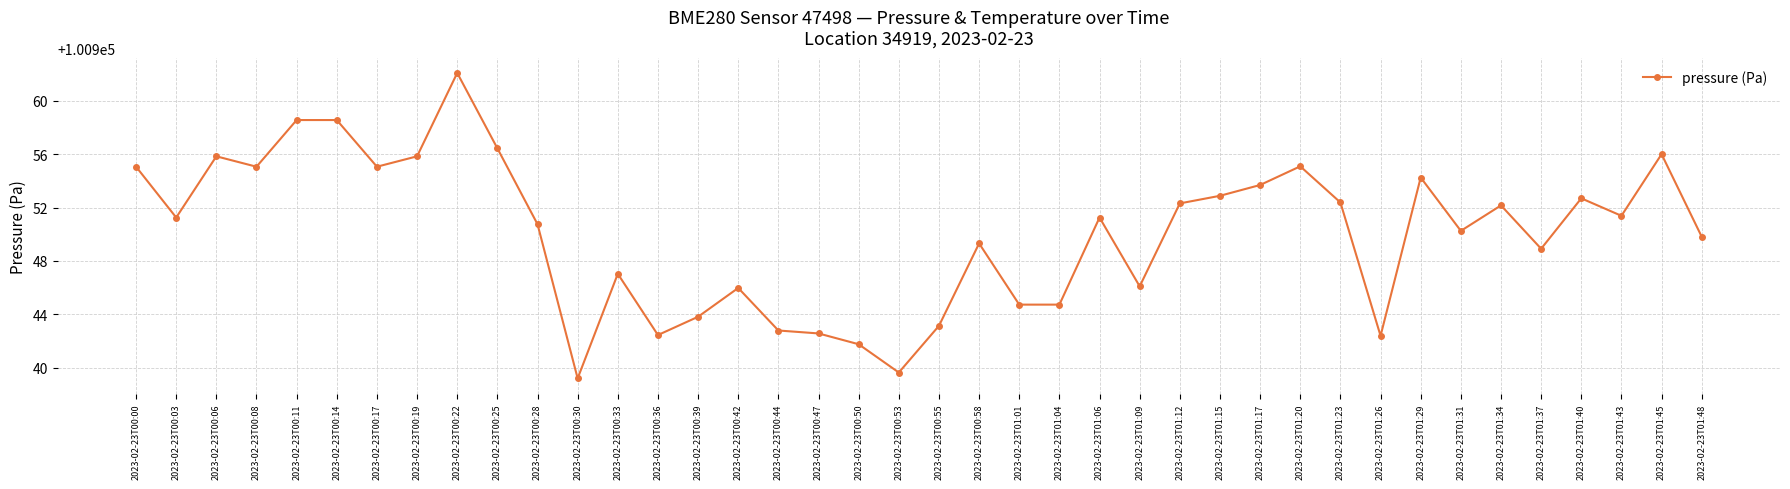

Where is the first local minimum?

2023-02-23T00:03